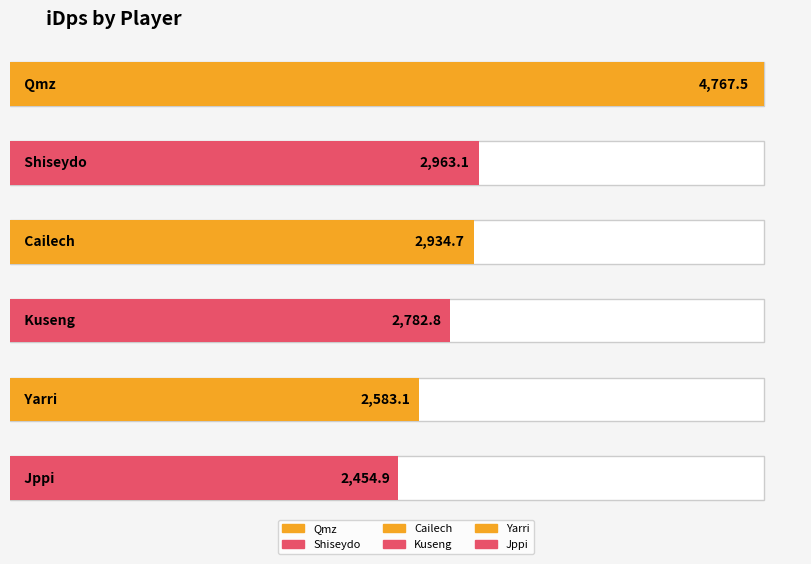

Rank the categories by value from lowest to highest.

Jppi, Yarri, Kuseng, Cailech, Shiseydo, Qmz